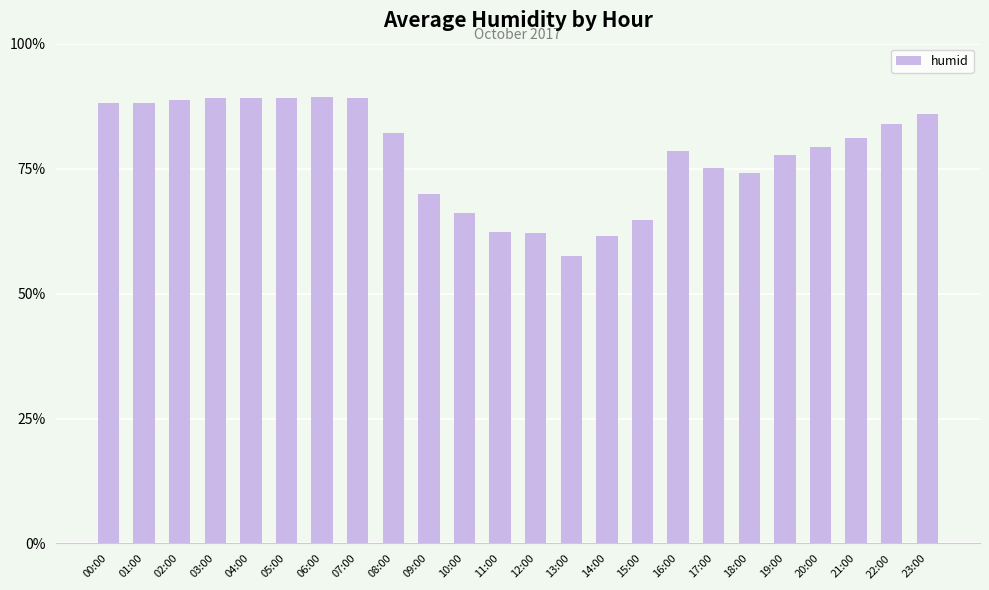

What value does the data have at 23:00?

85.9